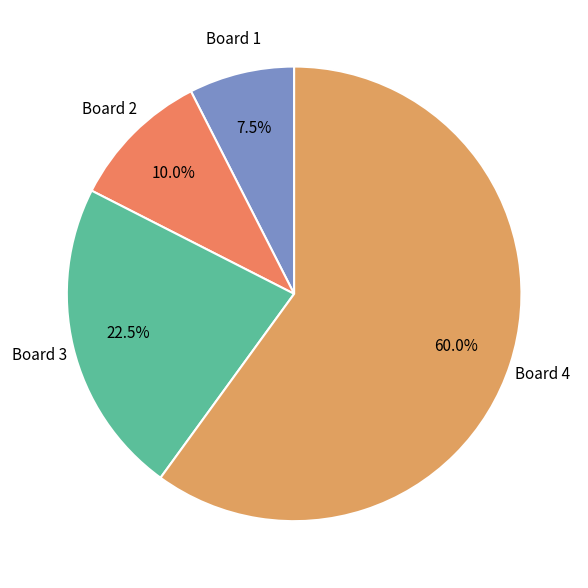

Is there a majority slice in this chart?

Yes